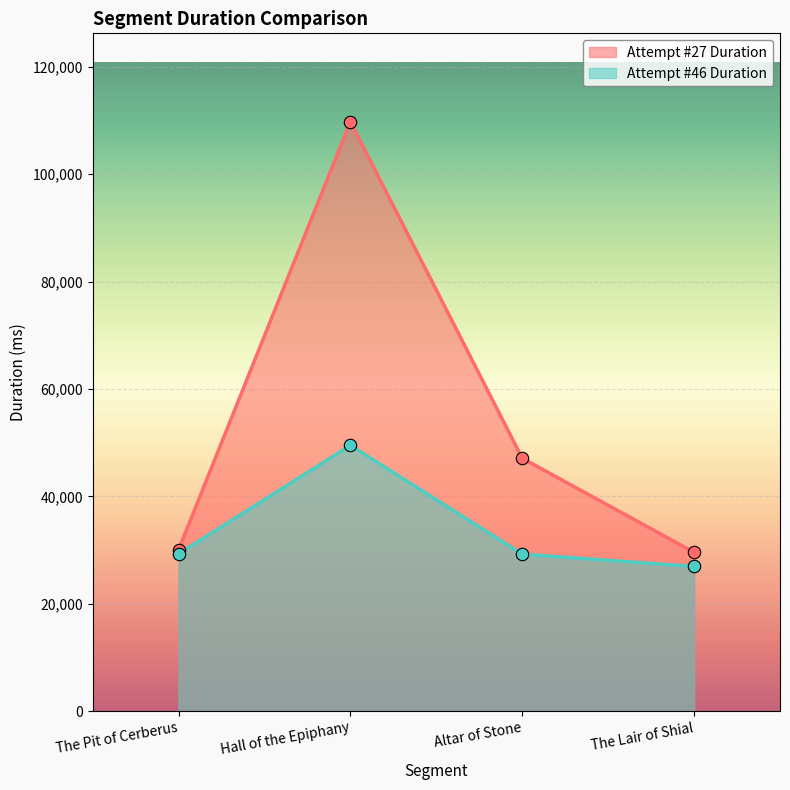

Which series reaches the minimum Y coordinate?

Attempt #46 Duration